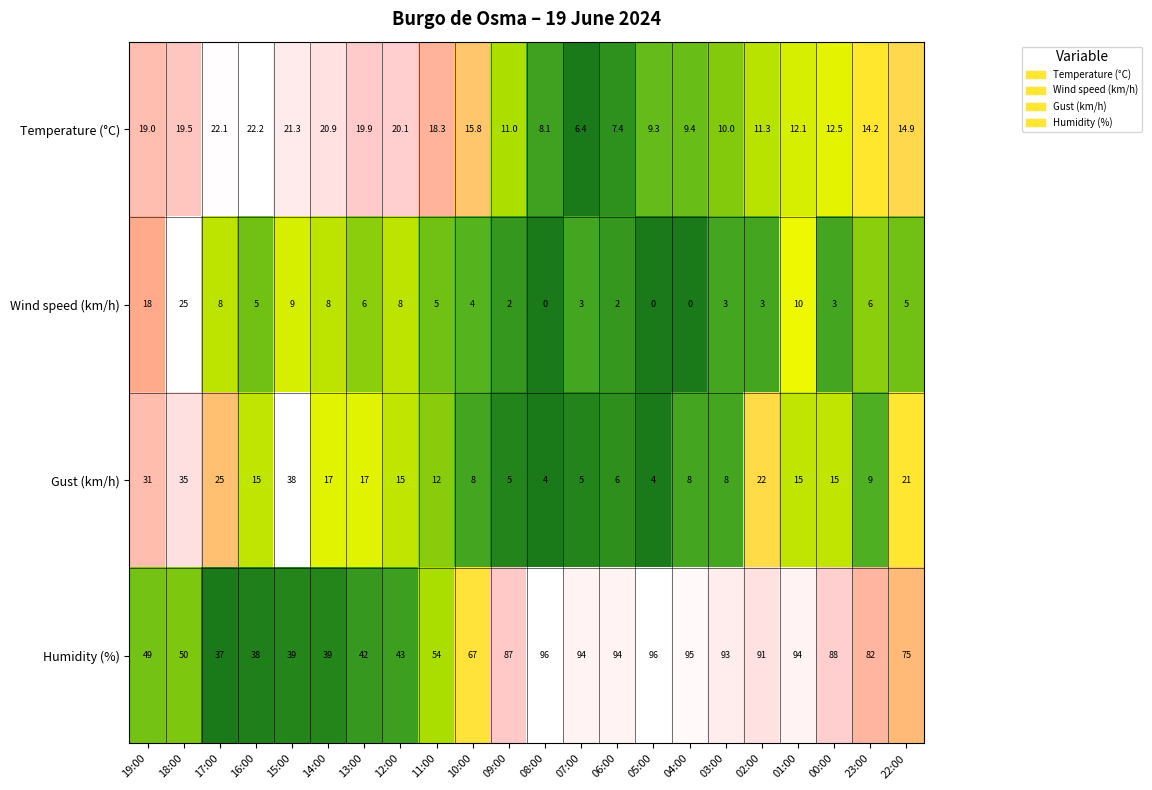

What is the maximum value shown in the chart?

96.0